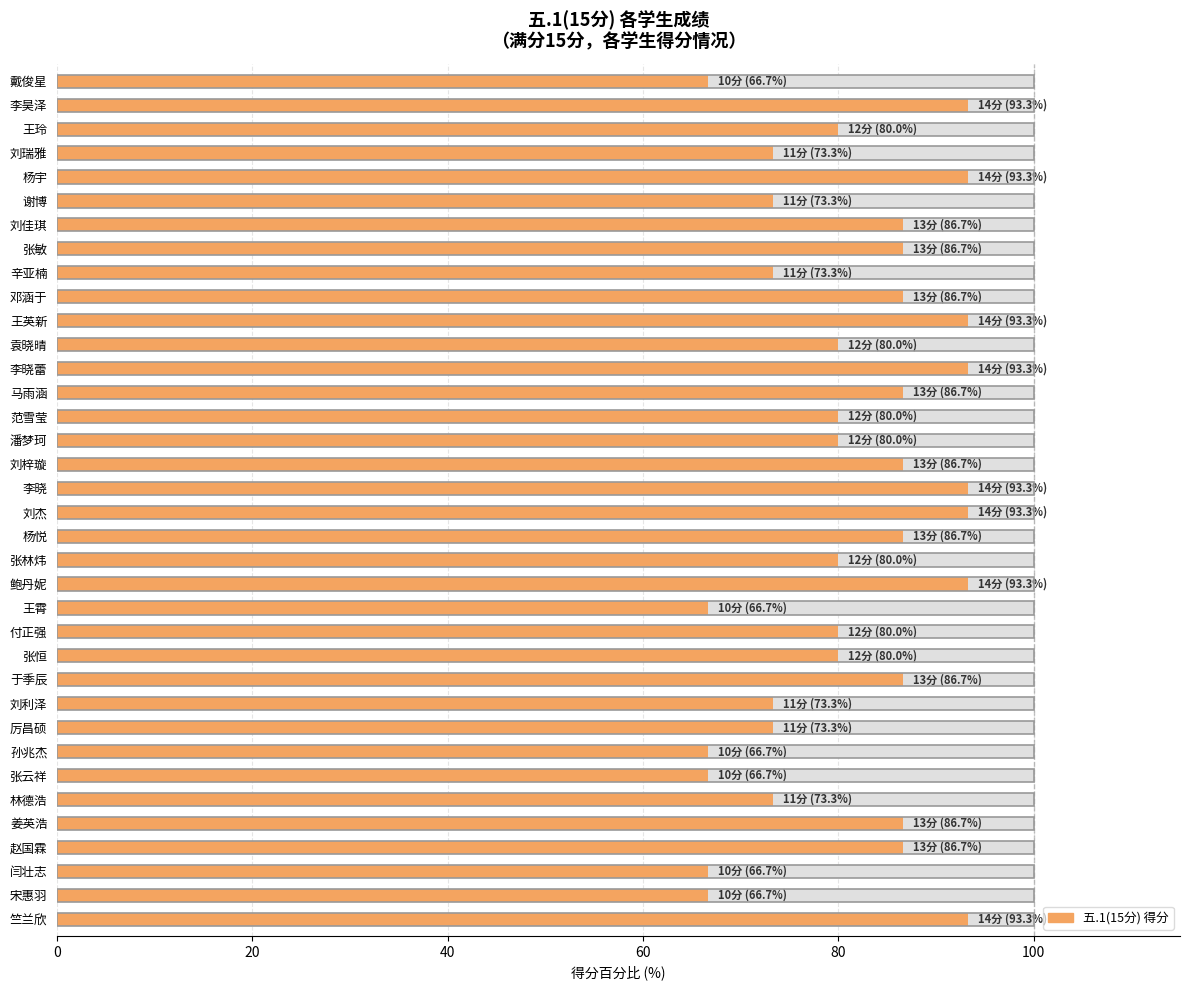

What is the greatest value displayed?

93.3